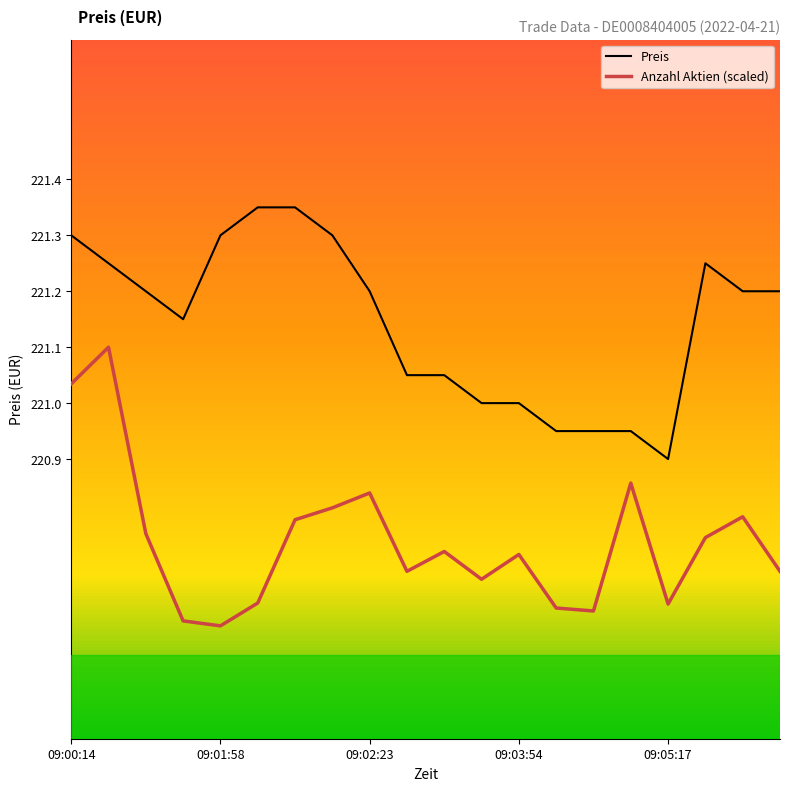

List the series in order of their overall mean, highest first.

Preis, Anzahl Aktien (scaled)